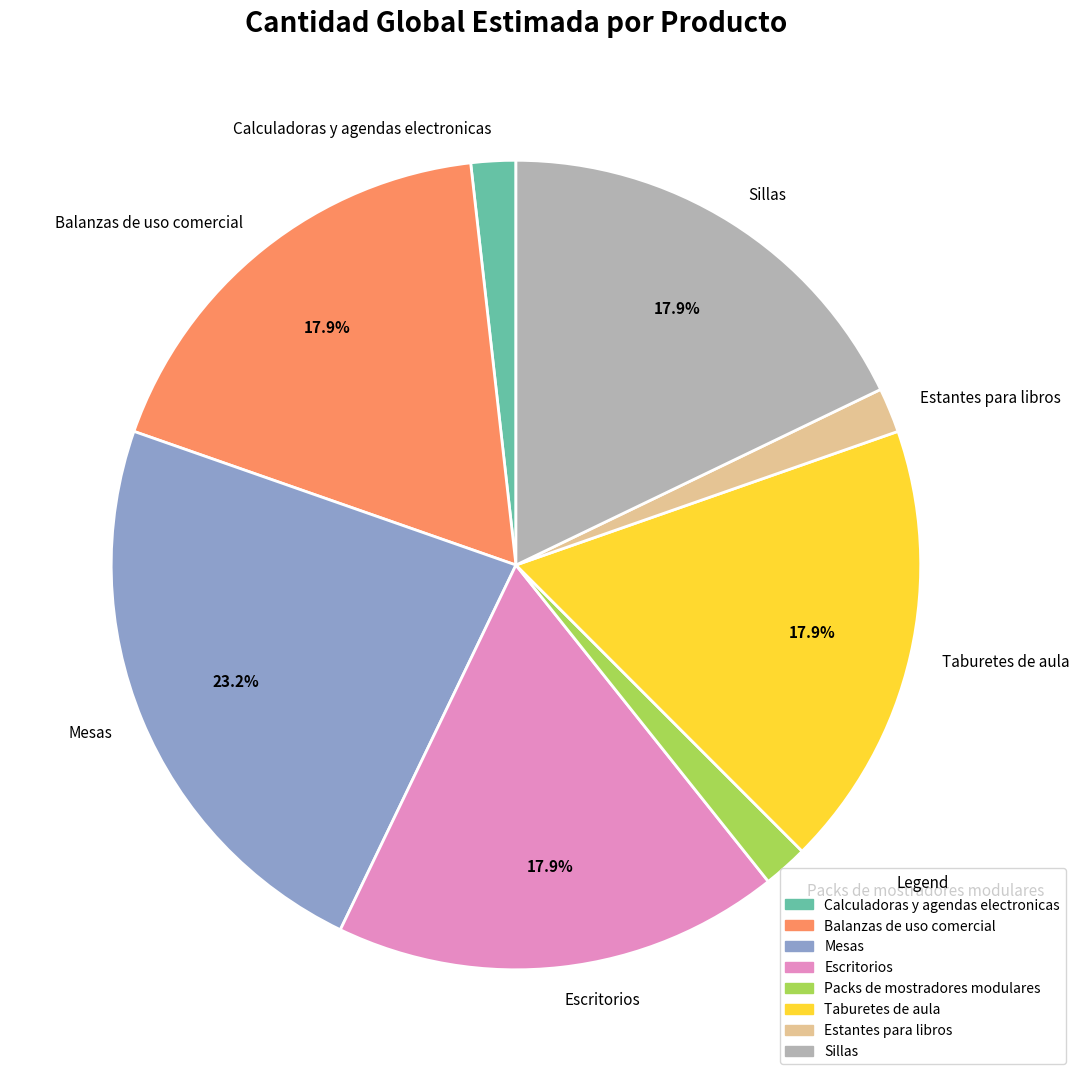

To the nearest percent, what is the combined percentage of Mesas and Escritorios?

41%